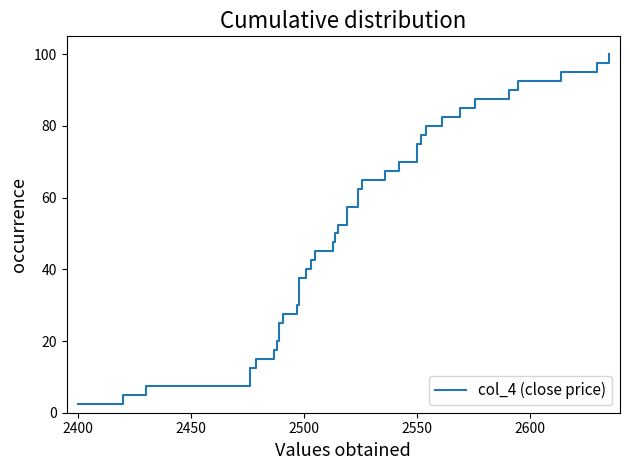

Reading right to left, extract all data points from this chart.

100.0	97.5	95.0	92.5	90.0	87.5	85.0	82.5	80.0	77.5	75.0	72.5	70.0	67.5	65.0	62.5	60.0	57.5	55.0	52.5	50.0	47.5	45.0	42.5	40.0	37.5	35.0	32.5	30.0	27.5	25.0	22.5	20.0	17.5	15.0	12.5	10.0	7.5	5.0	2.5